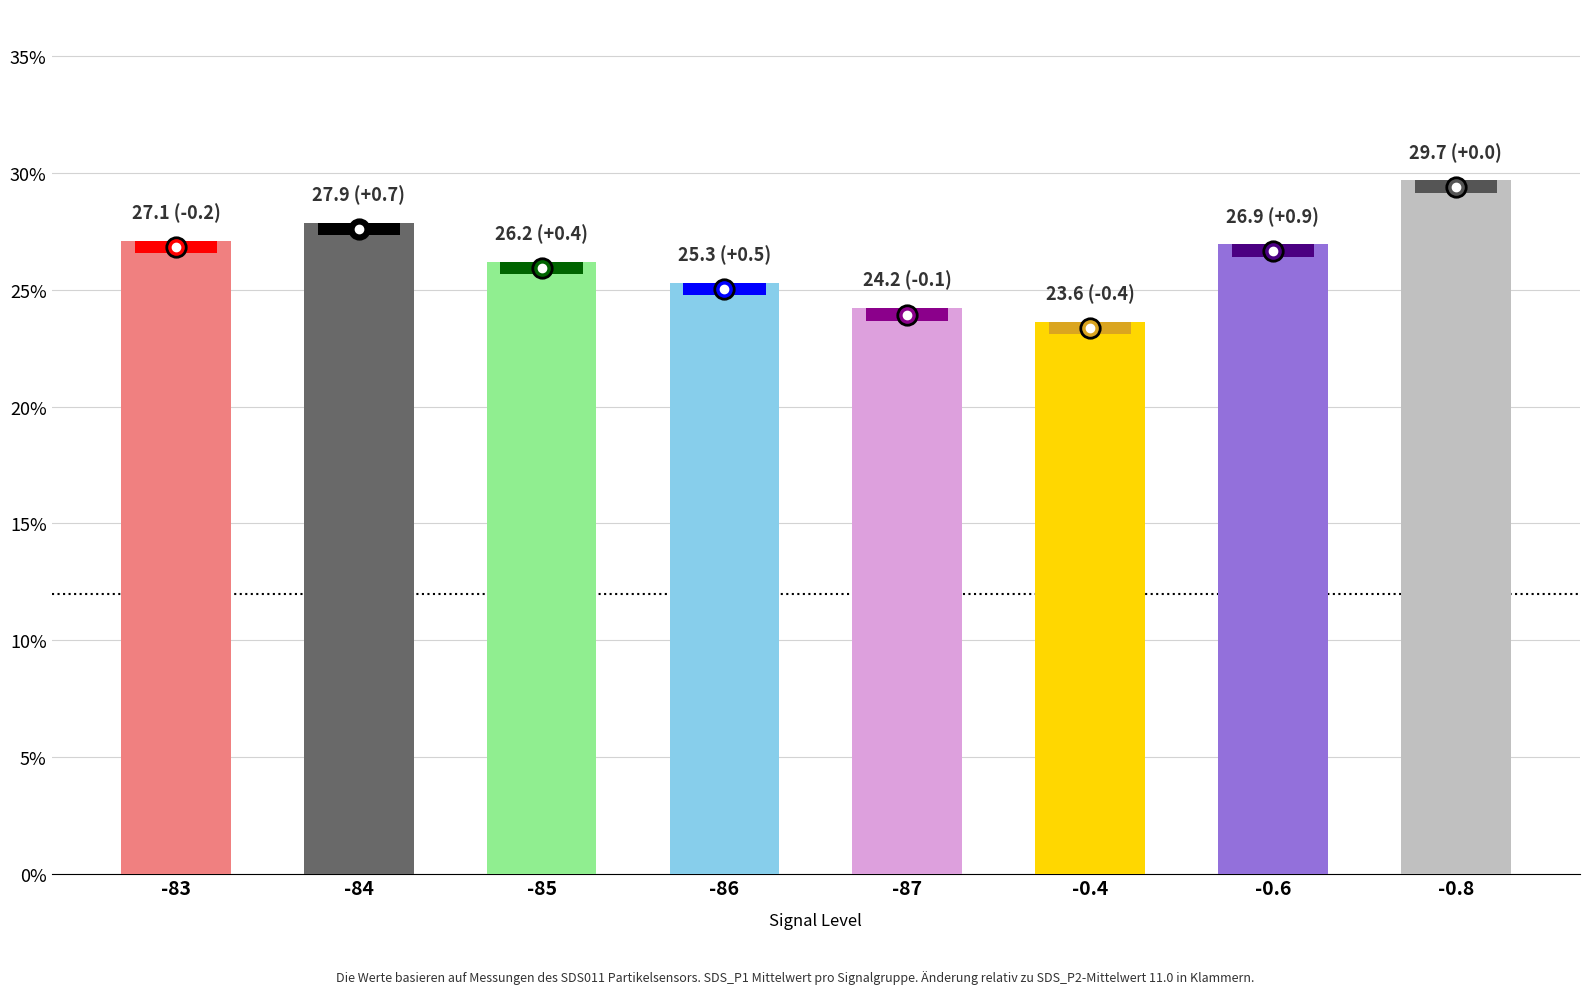

What is the ratio of the value at -0.6 to the value at -84?

1.0